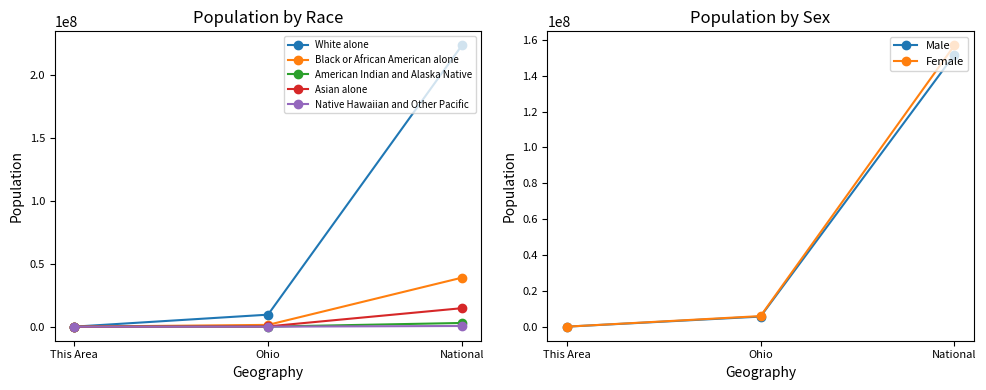

What is the label of the 1st point from the left?

This Area